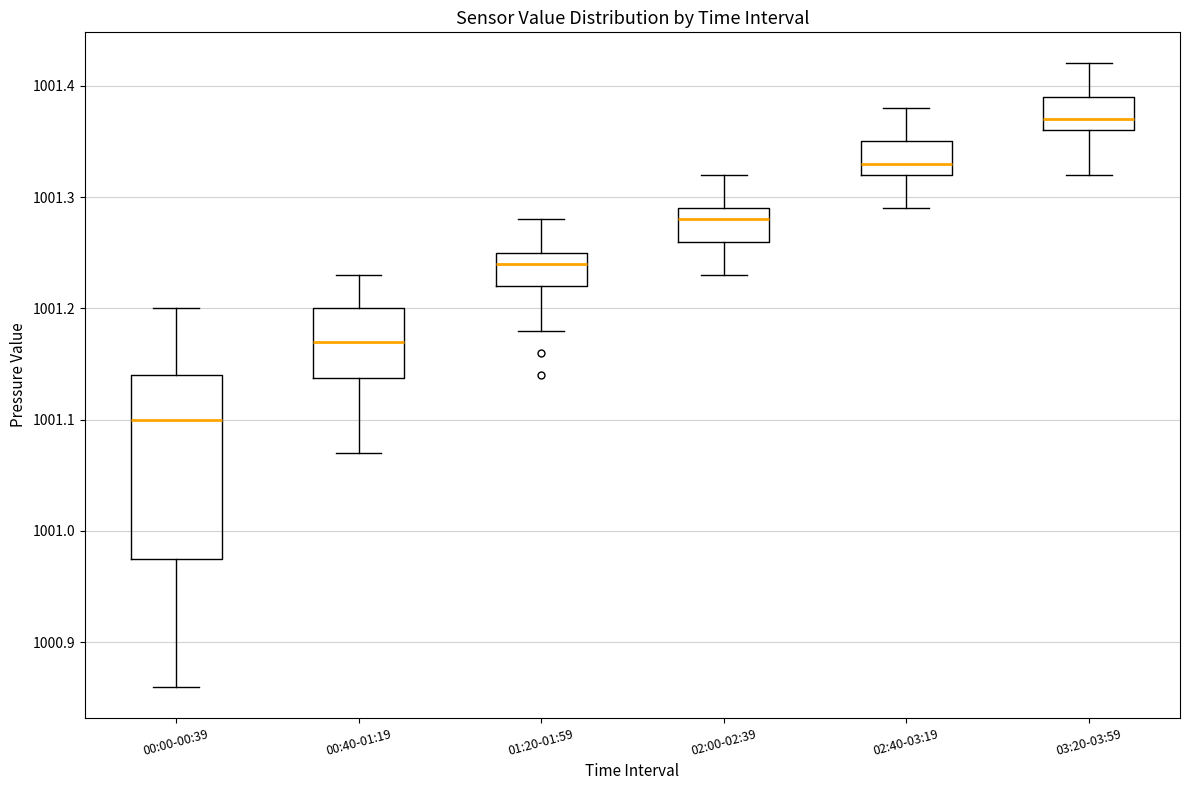

Which box's median line is the lowest?

00:00-00:39